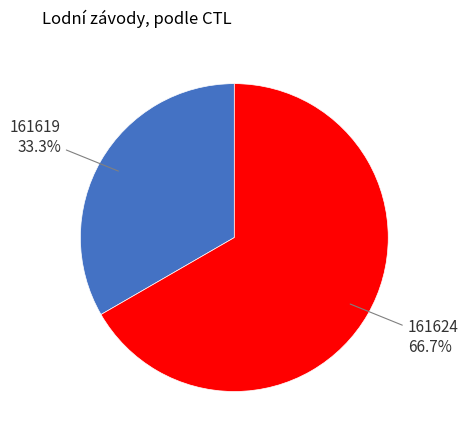

Count the number of slices in the pie.

2